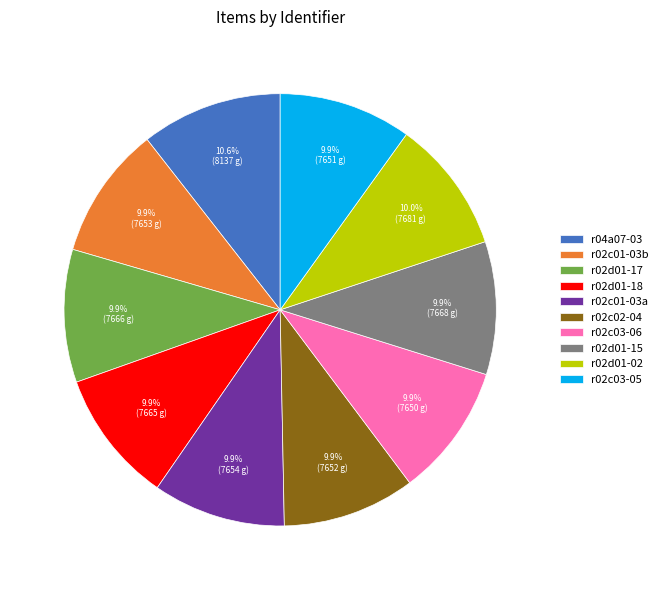

The r02d01-17 slice represents 22% of the pie. True or false?

False